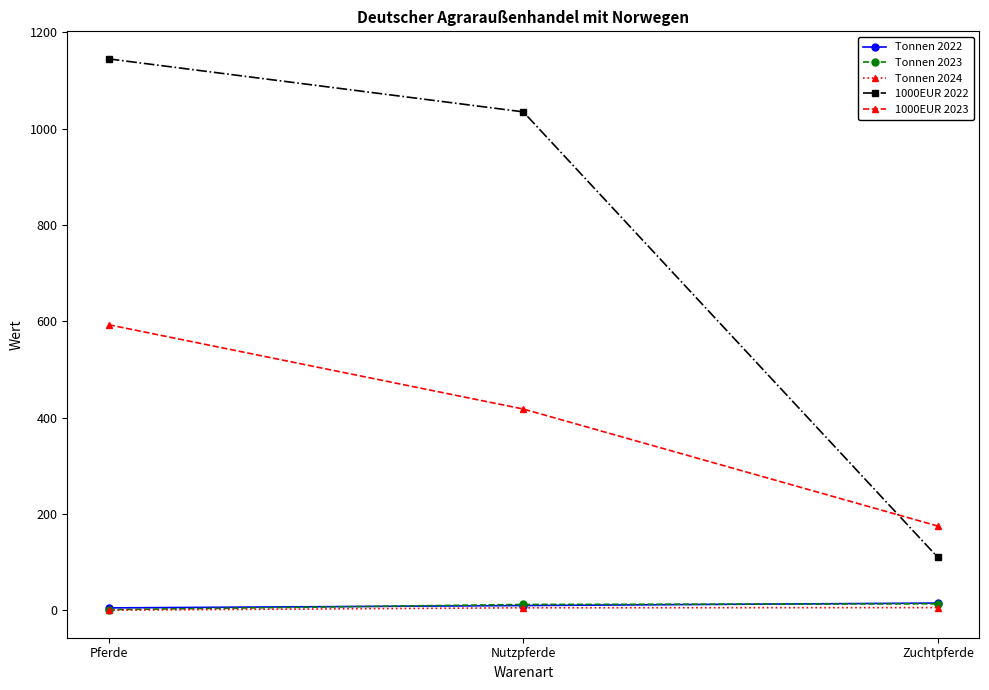

What is the sum of the Tonnen 2022 values at Nutzpferde and Zuchtpferde?

25.1